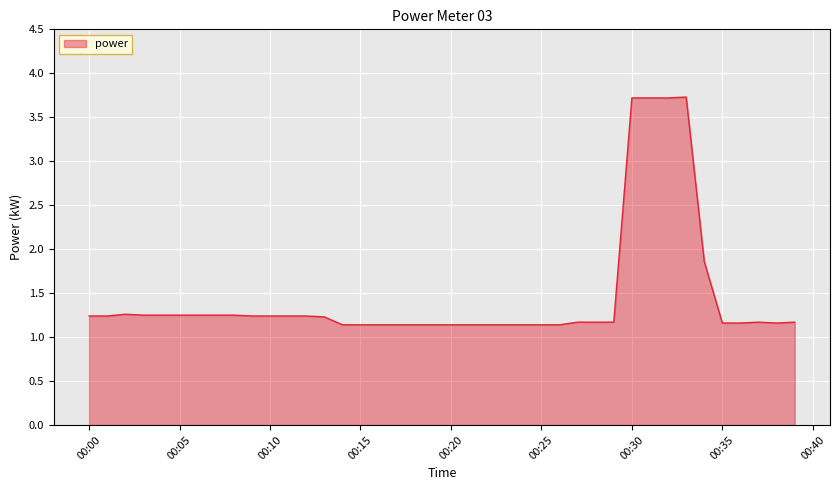

What is the minimum value shown in the chart?

1.1